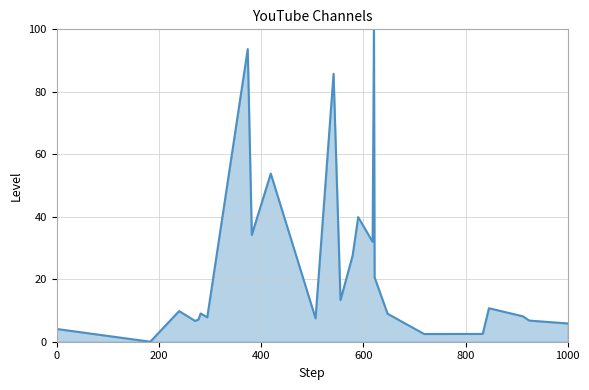

Reading left to right, what are all the values shown in this chart?

4.1	0.0	9.8	6.6	7.1	9.0	7.8	93.7	34.2	53.8	7.5	85.8	13.3	27.6	39.9	32.0	100.0	20.6	9.0	2.5	2.5	10.7	8.1	6.8	5.9